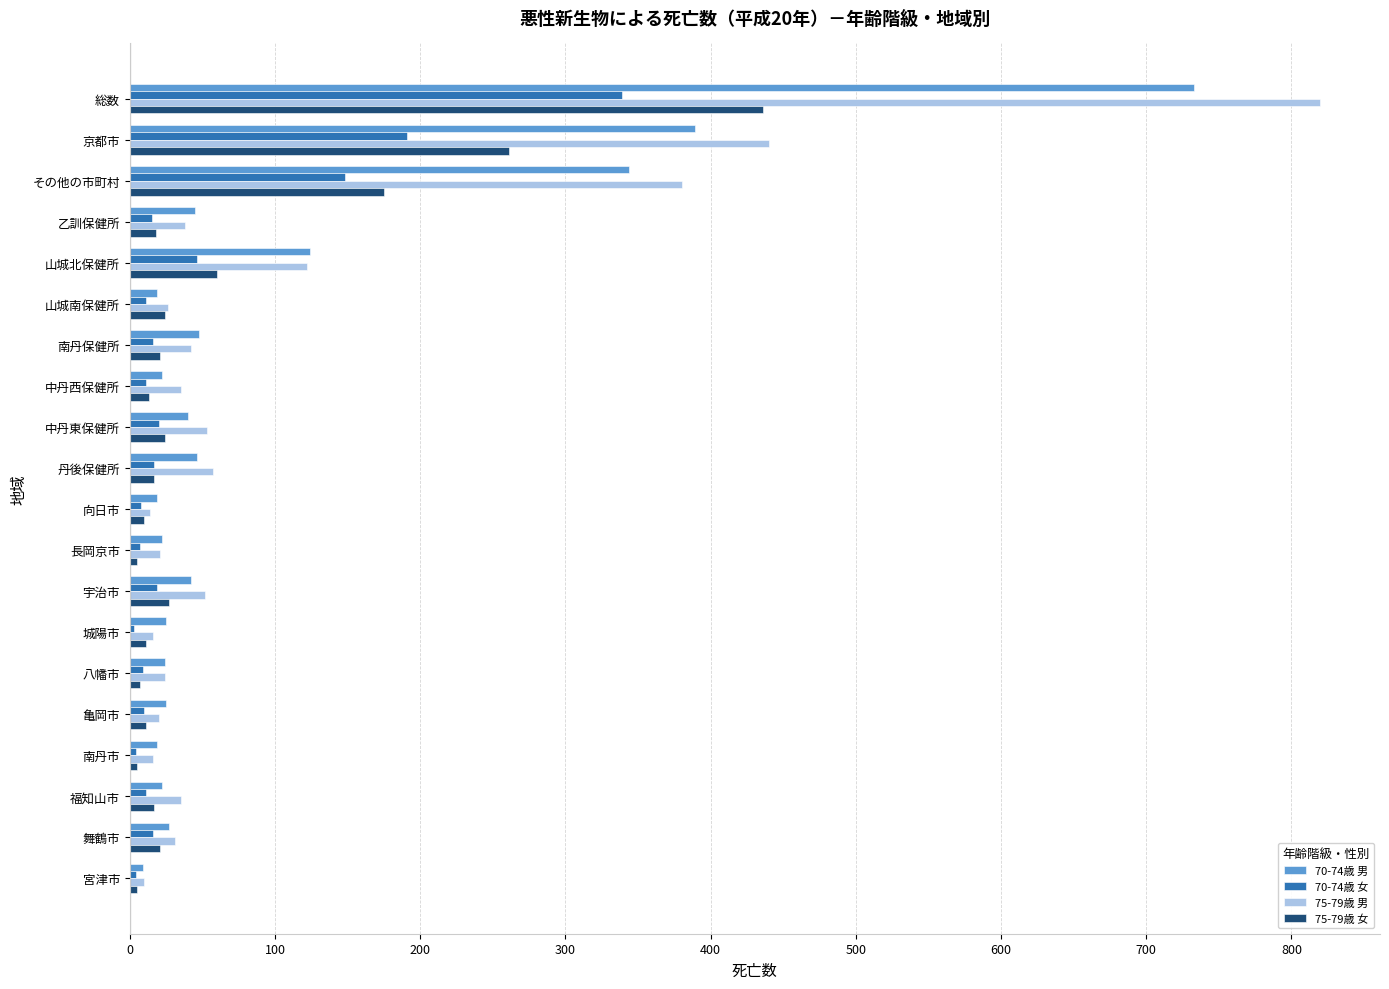

What is the sum of all 75-79歳 女 values?

1168